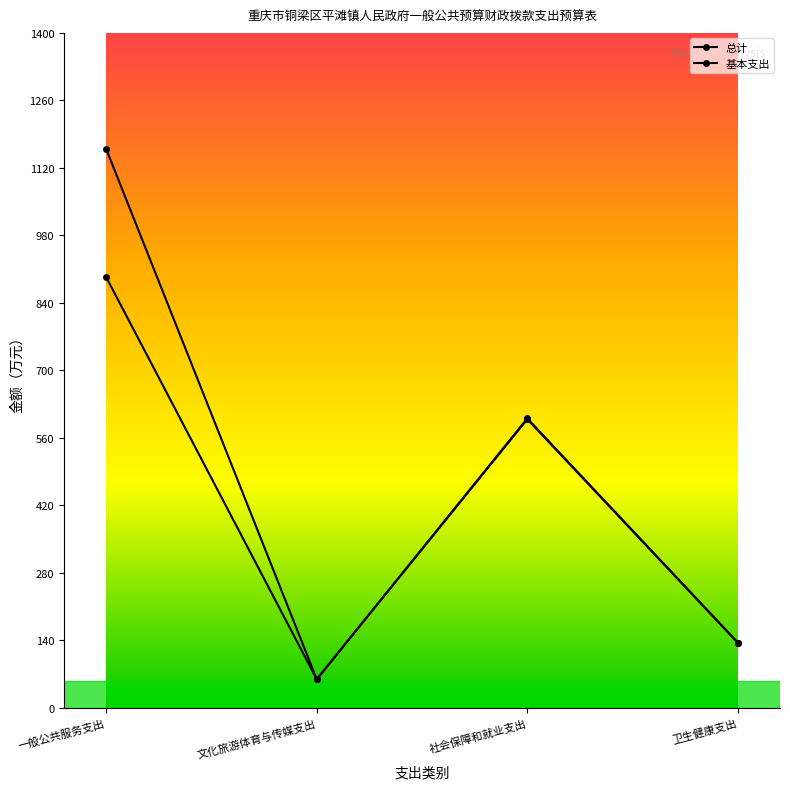

What is the label of the 1st point from the right?

卫生健康支出